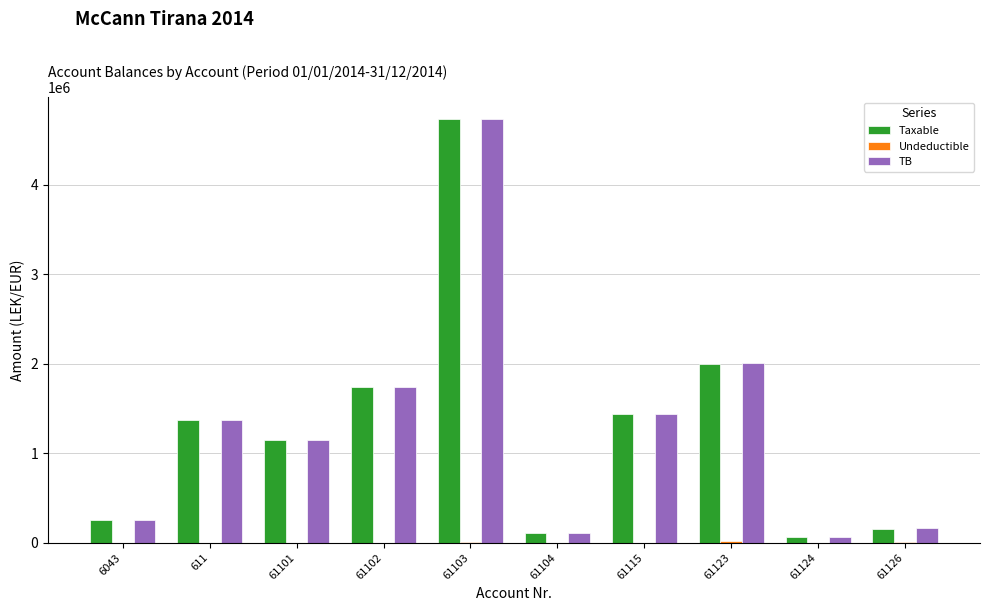

How many data points in Taxable are above 1366068?

5